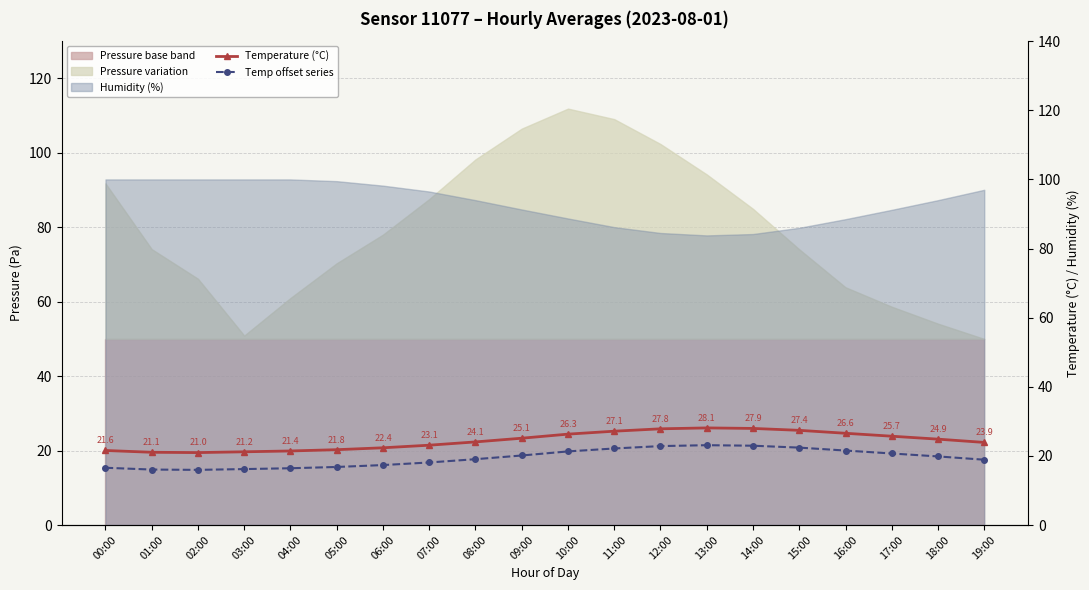

What is the value of the temperature_offset point at the 1st from the left?

16.6